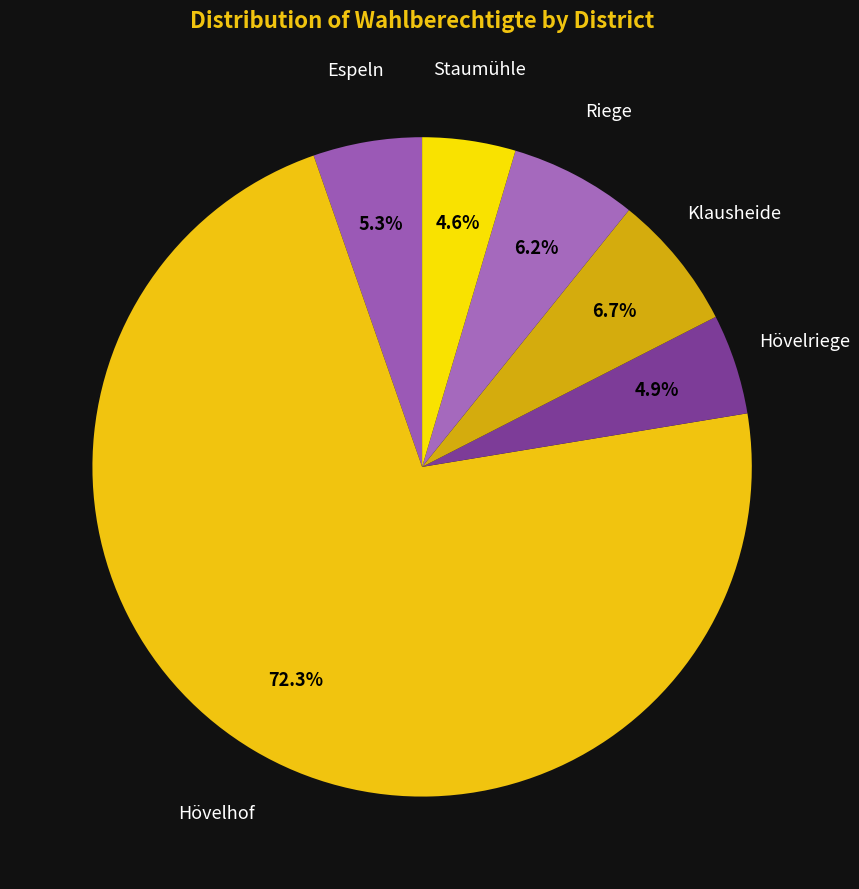

Count the number of slices in the pie.

6